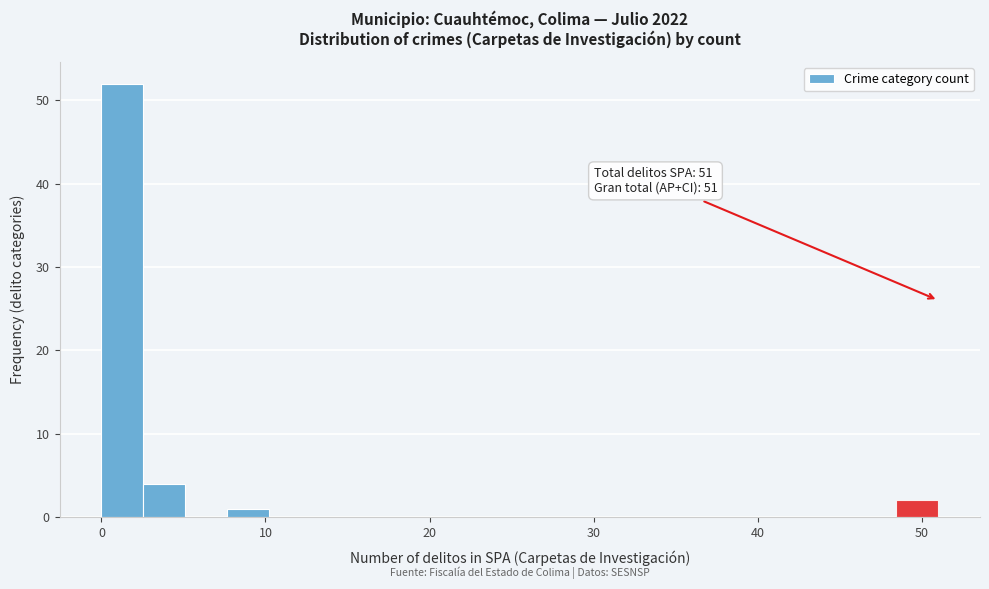

Read against the x-axis, roughly where is the centre of the tallest bar?

1